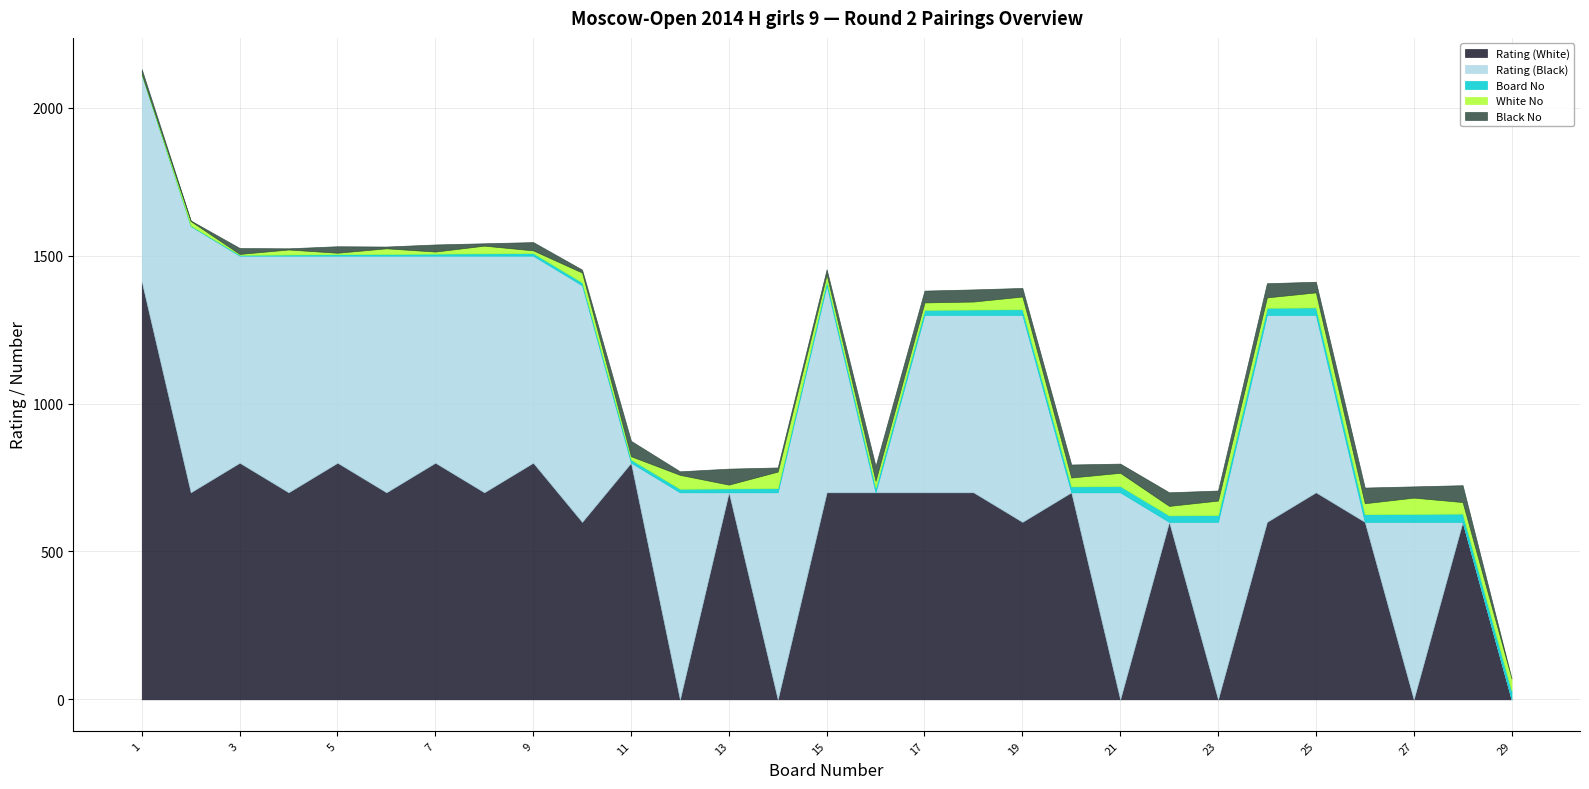

The value of Rating (White) at 25 is 1133. True or false?

False